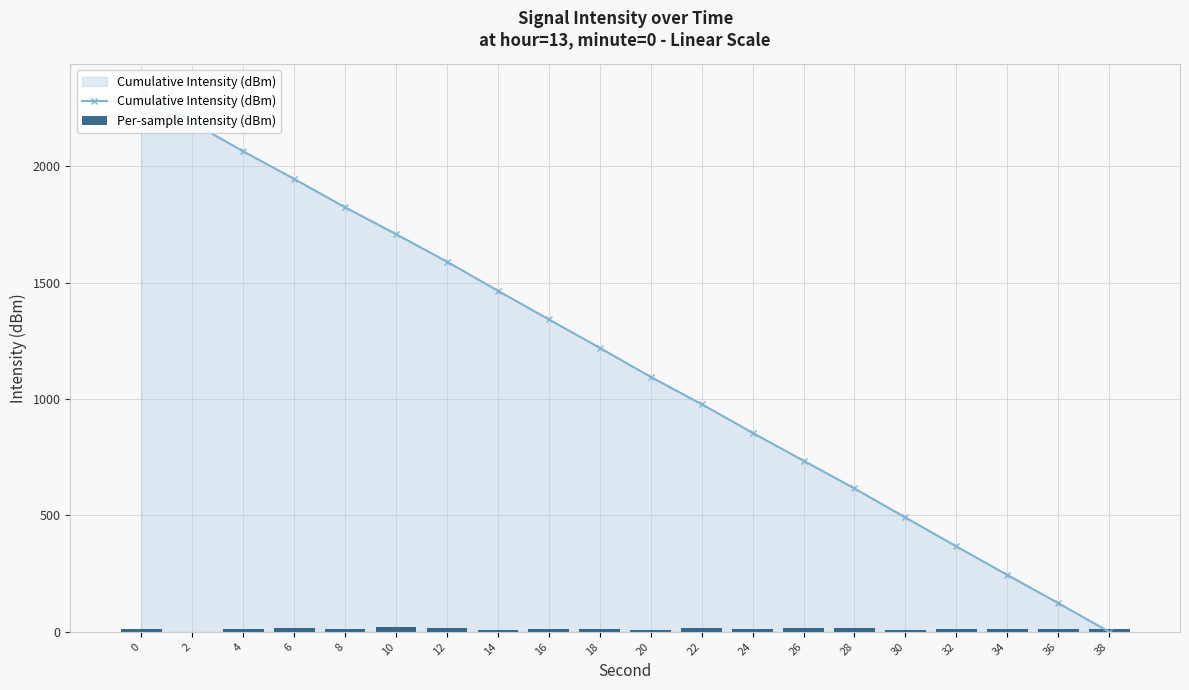

How many data points in Cumulative Intensity (dBm) are above 1219?

10